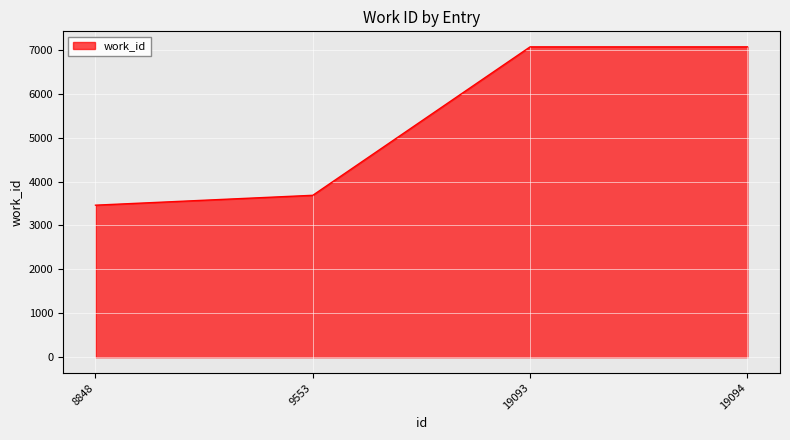

Is it true that the value at 19094 is 12387?

False